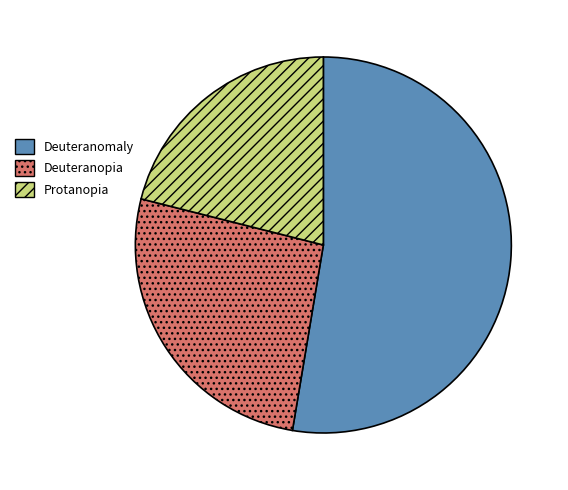

The Deuteranopia slice represents 26% of the pie. True or false?

True